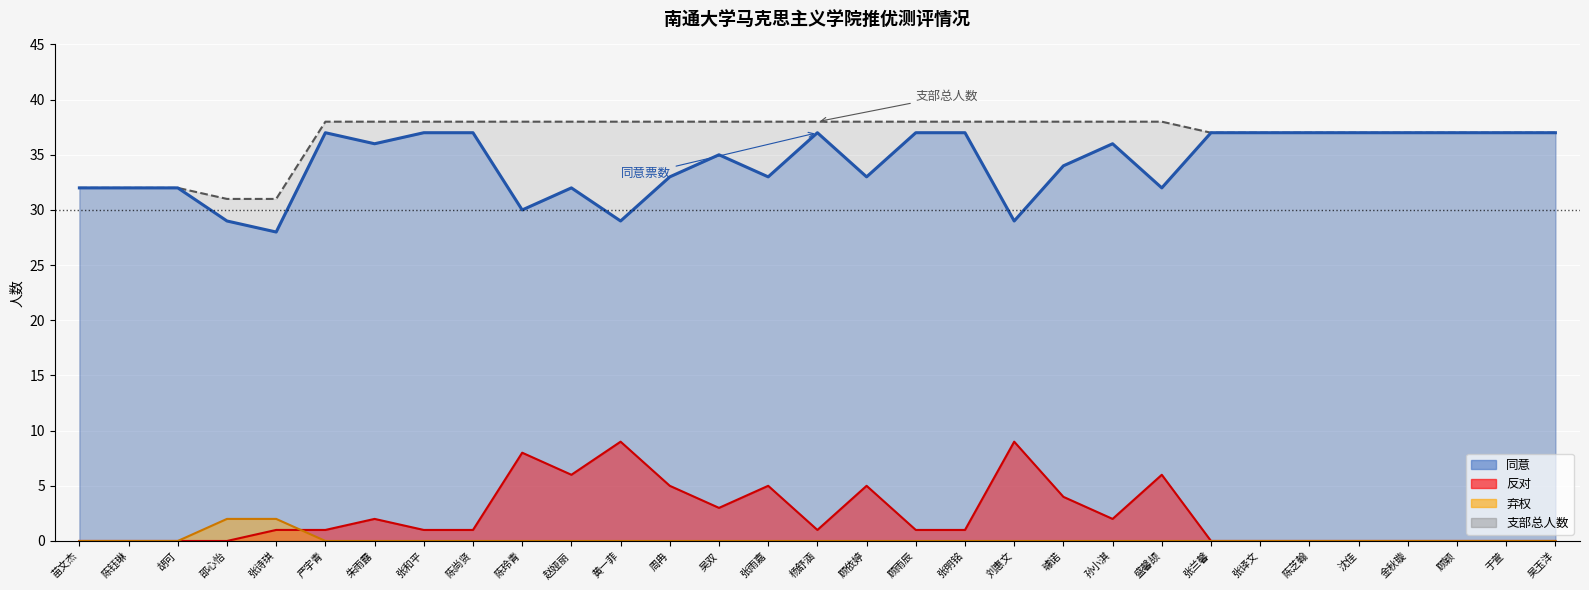

What is the maximum value shown in the chart?

38